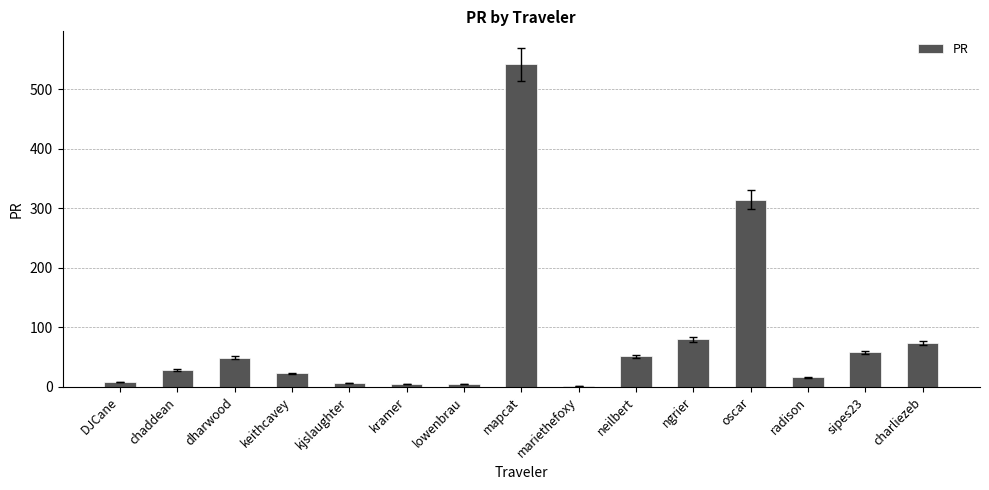

What is the greatest value displayed?

542.1